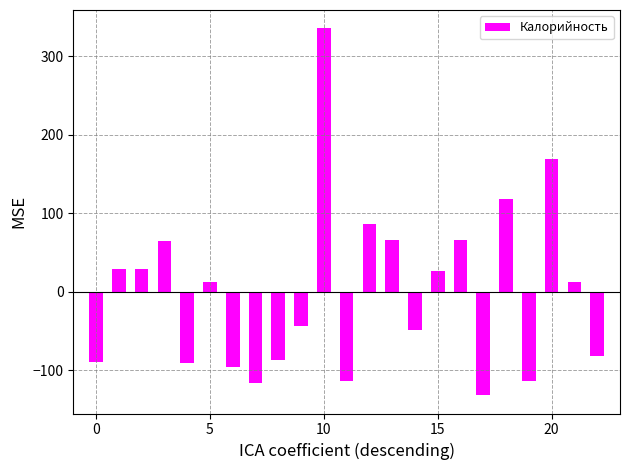

What is the greatest value displayed?

335.8